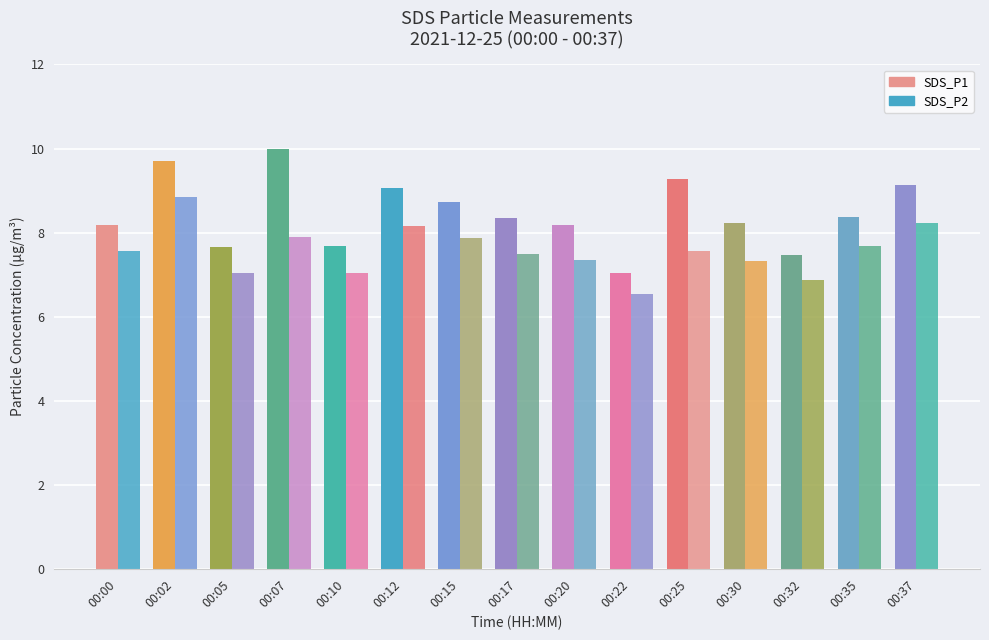

Between 00:05 and 00:15, which is larger?

00:15